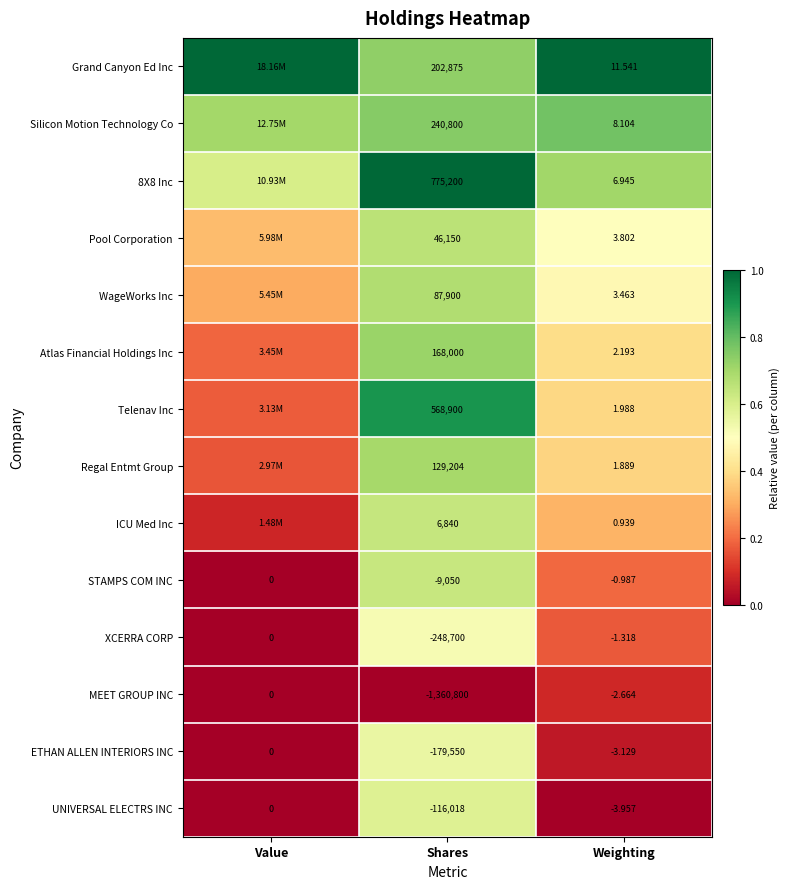

Rank the categories by ETHAN ALLEN INTERIORS INC value from highest to lowest.

Value, Weighting, Shares